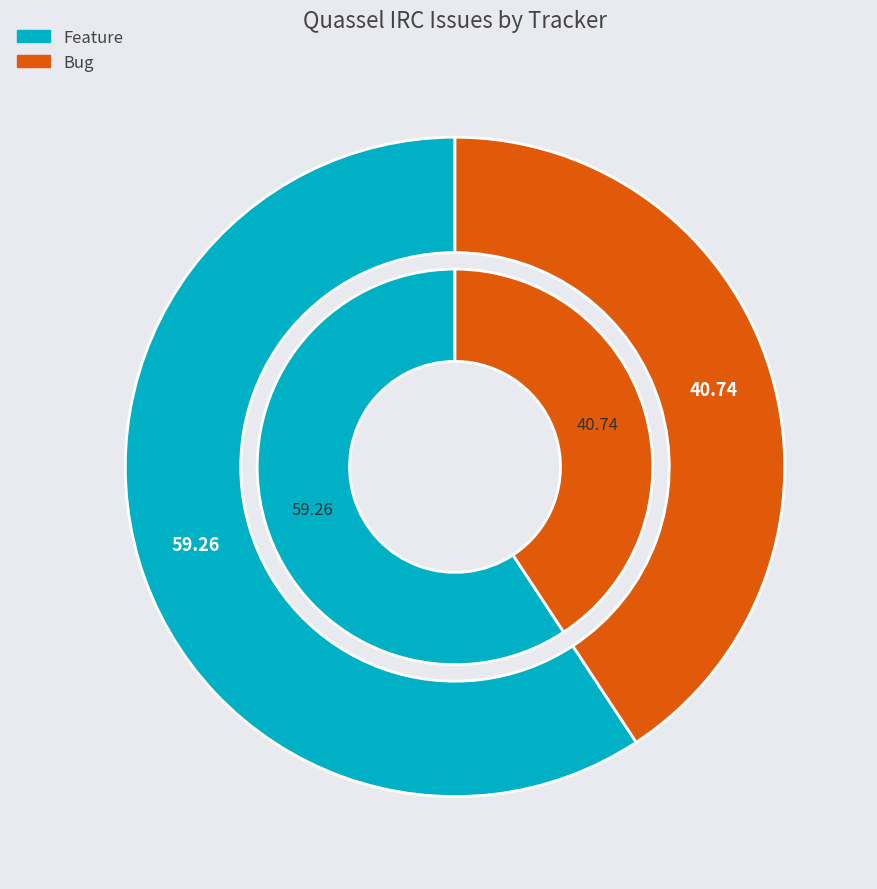

To the nearest percent, what percentage of the pie is Feature?

59%